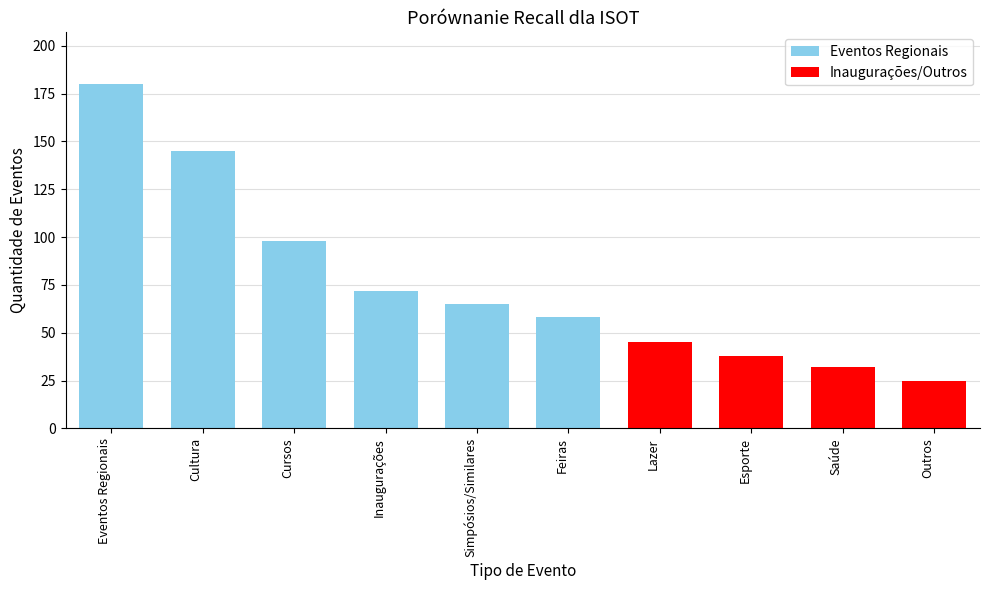

Reading left to right, extract all data points from this chart.

180	145	98	72	65	58	45	38	32	25